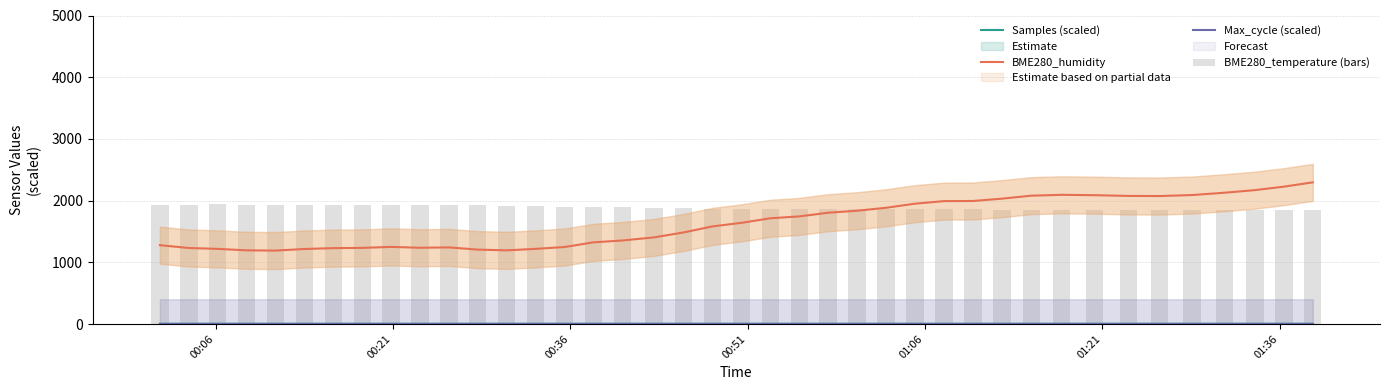

True or false: BME280_humidity has a value of 566.3 at 16.

False